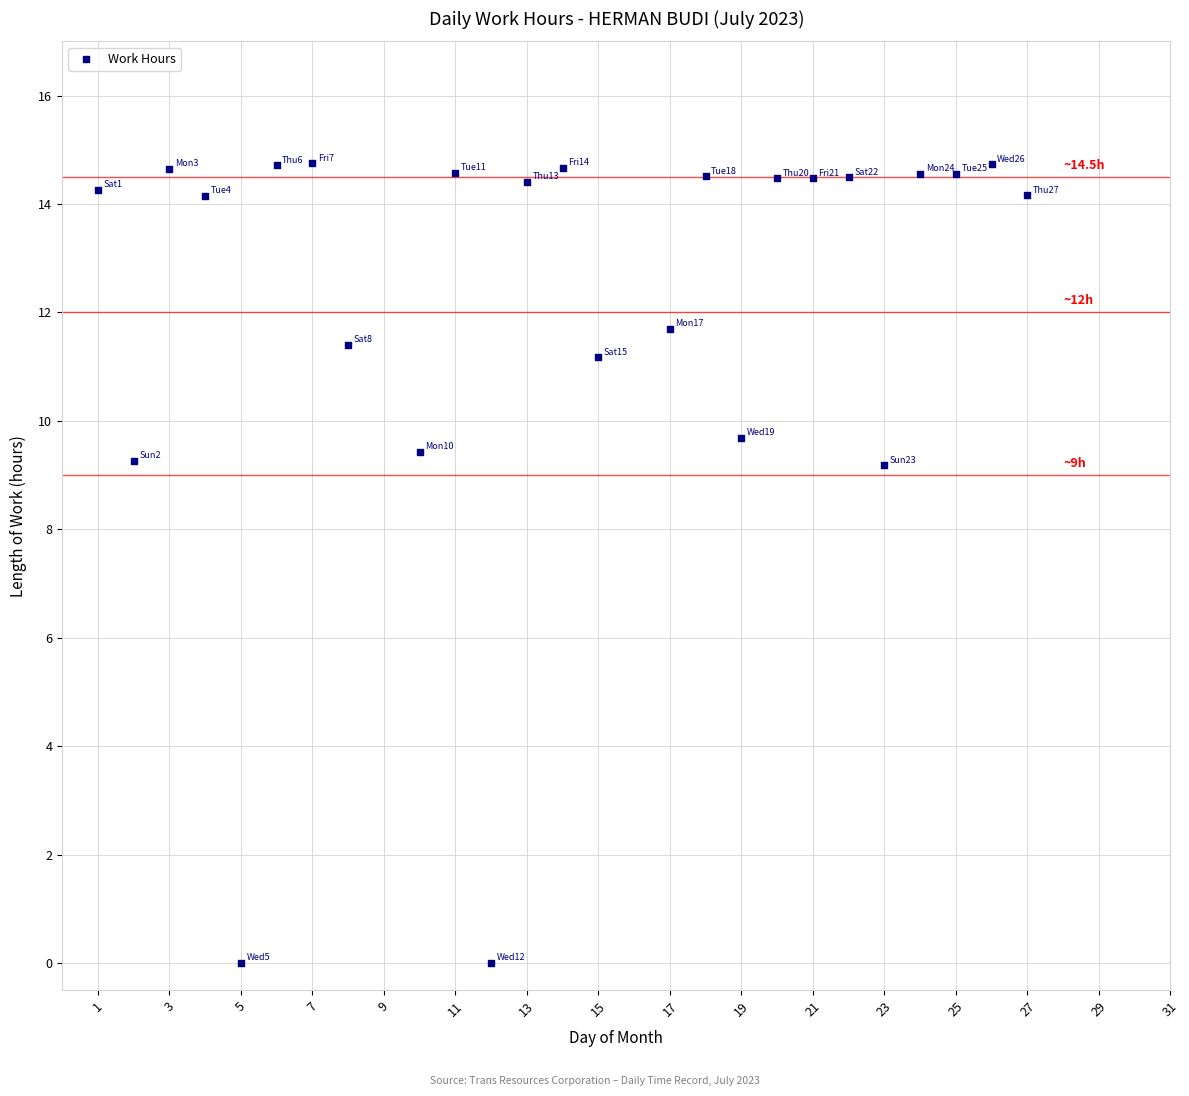

What is the range of X values (max minus min)?

26.0